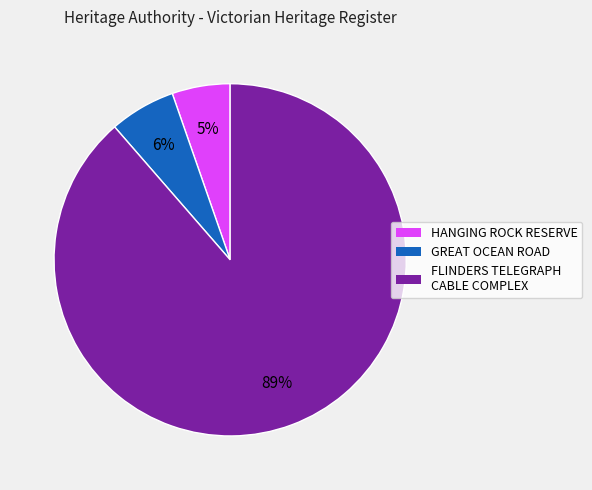

Do GREAT OCEAN ROAD and HANGING ROCK RESERVE together represent more than half of the pie?

No